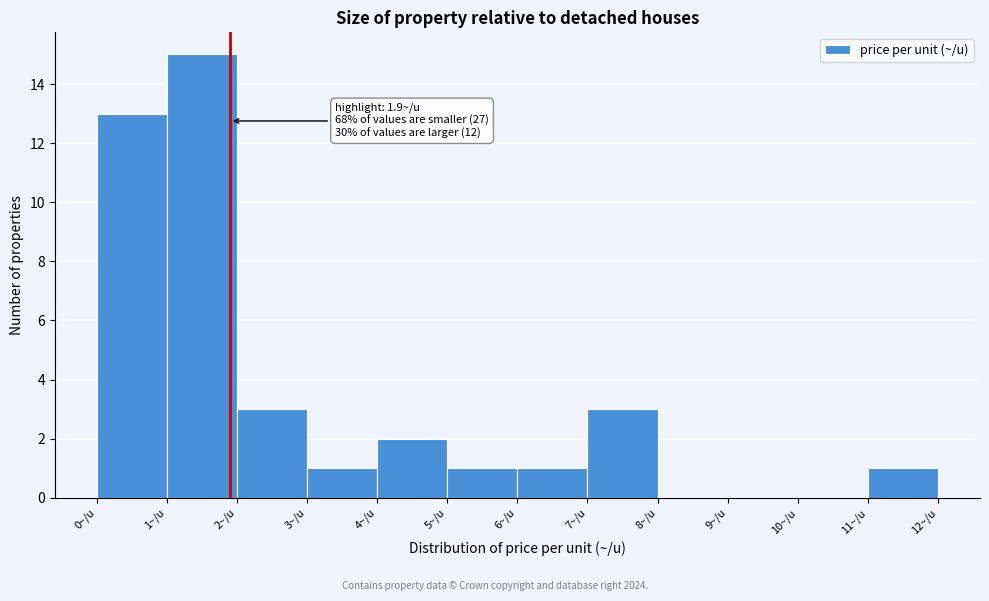

Which range on the x-axis has the tallest bar?

1 to 2